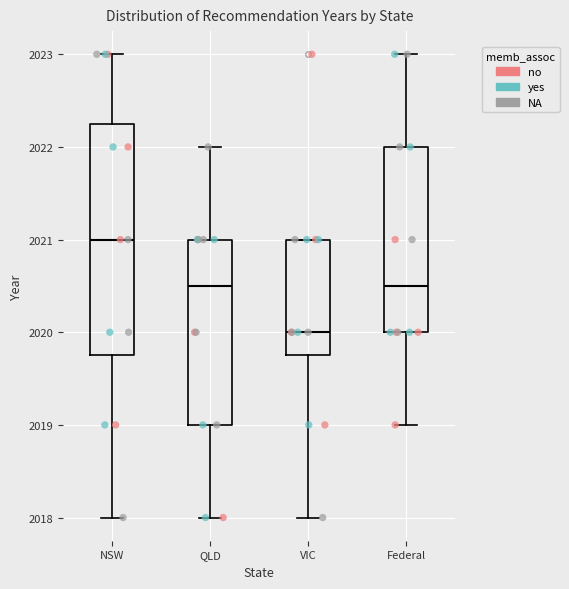

Which box is the tallest, from its lower edge to its upper edge?

NSW